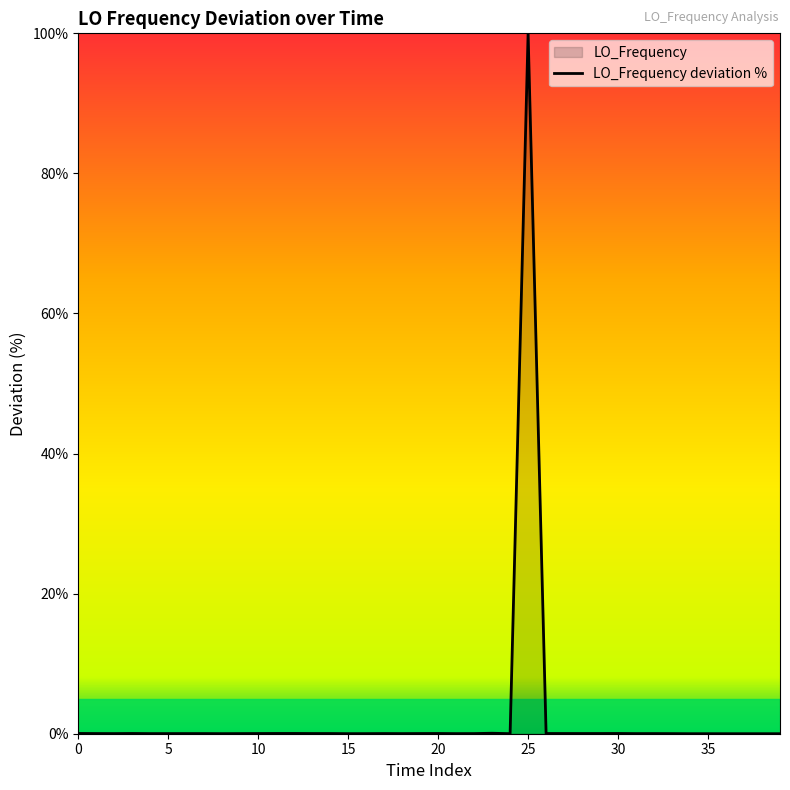

Which label corresponds to the largest value in the chart?

25